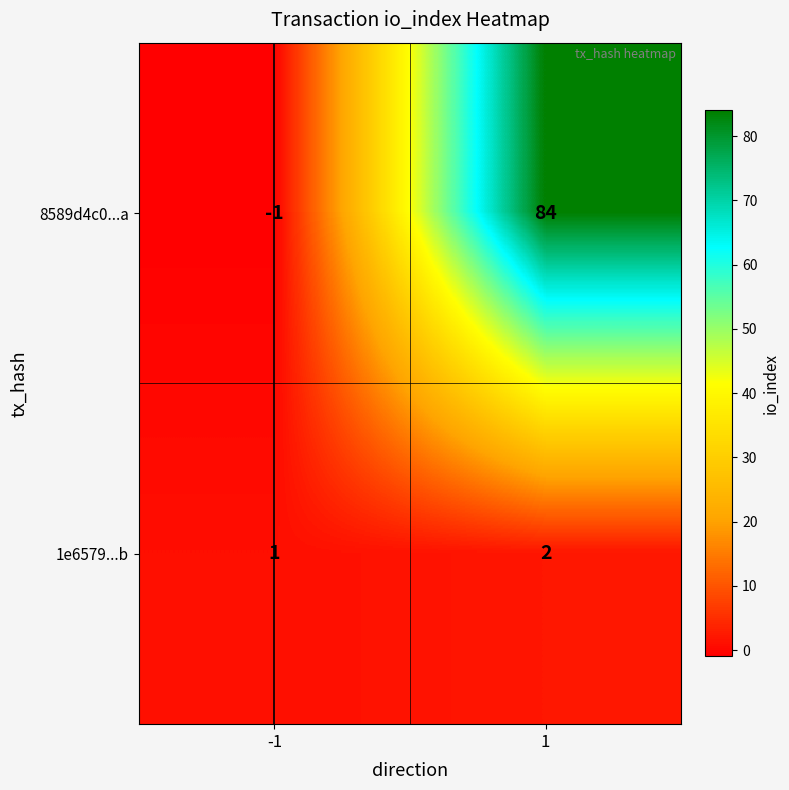

The 1e6579...b series shows 0 at -1. True or false?

False